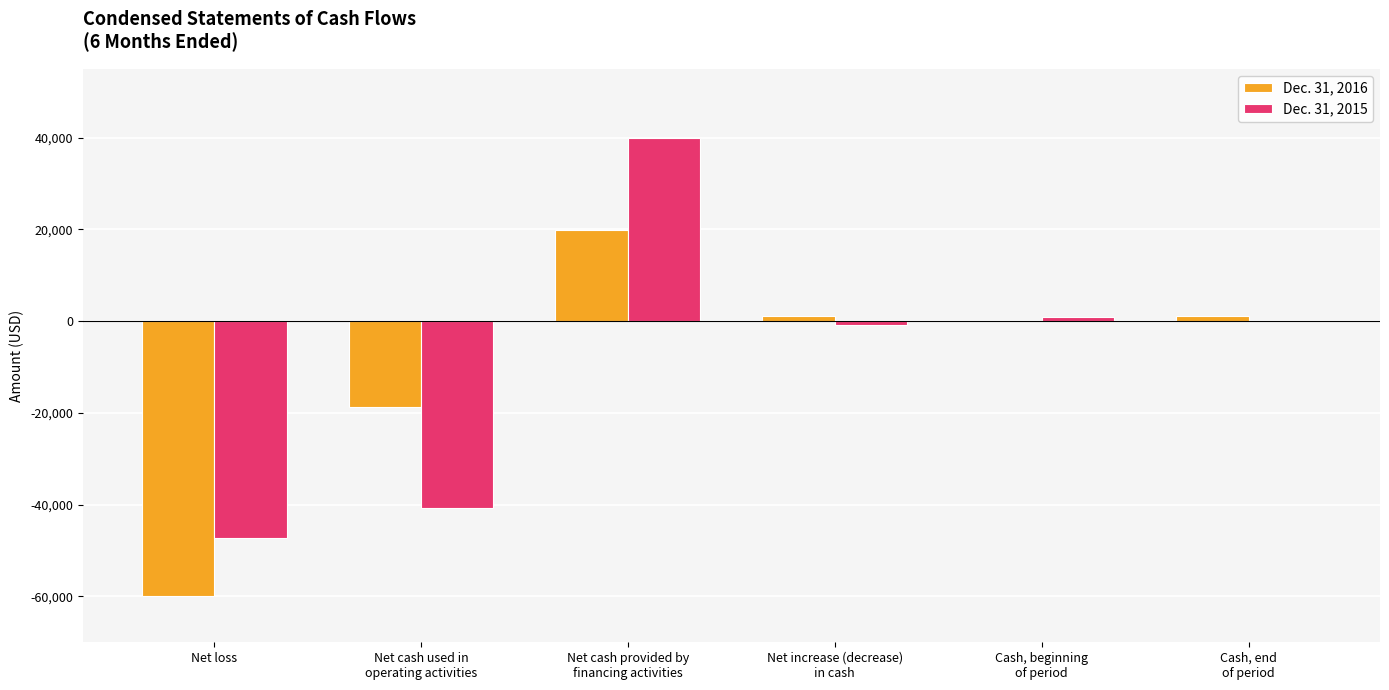

At which label does Dec. 31, 2015 reach its peak?

Net cash provided by
financing activities